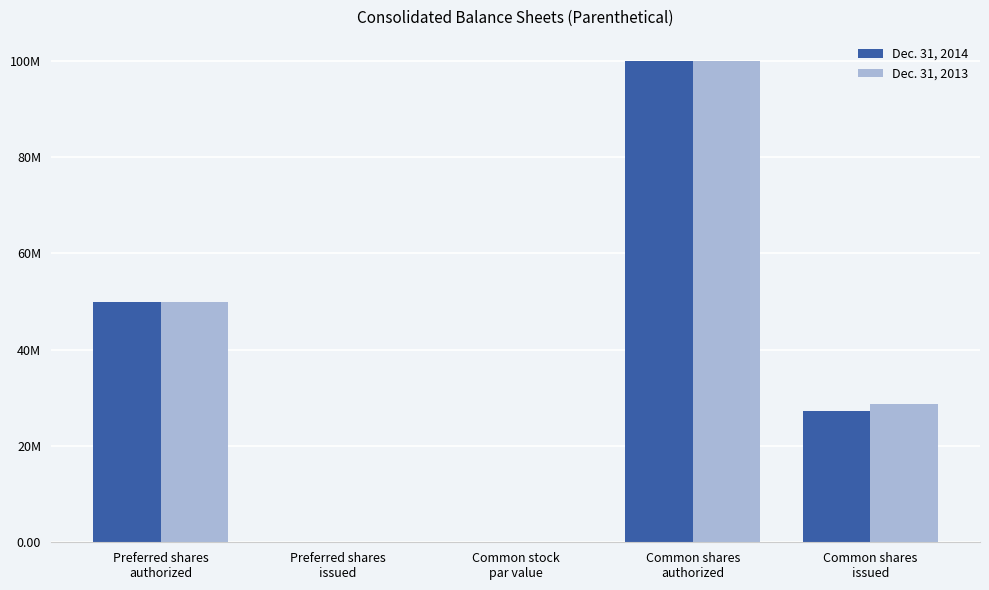

Which series has the largest total across all categories?

Dec. 31, 2013